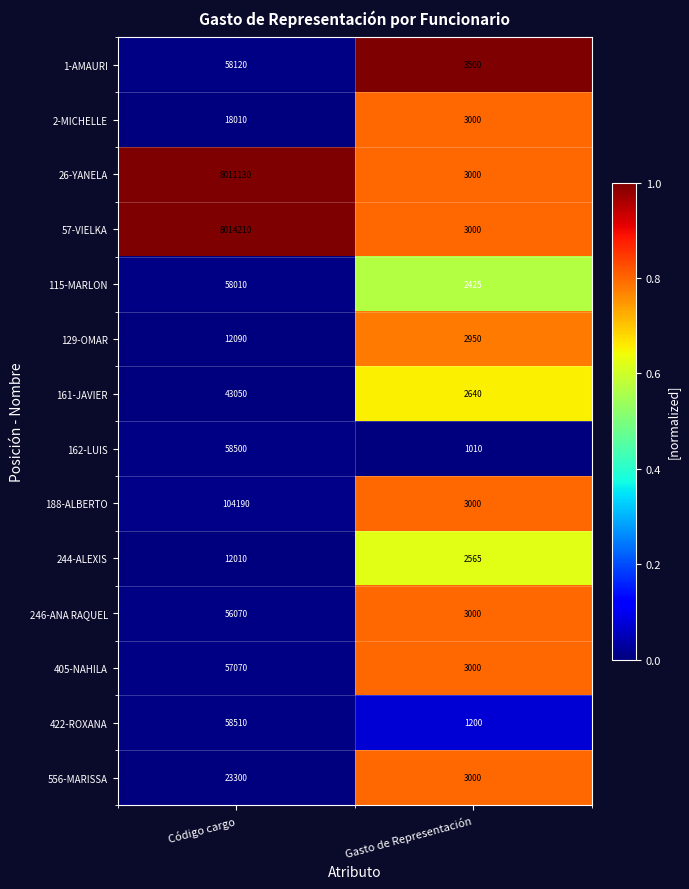

True or false: 26-YANELA has a value of 8011130 at Código cargo.

True